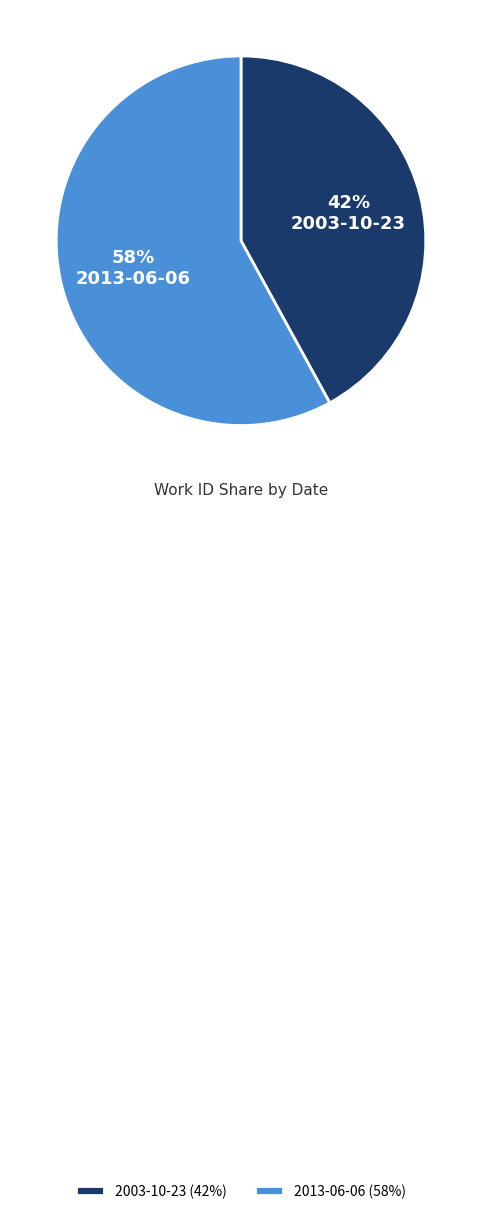

Combined, do 2013-06-06 and 2003-10-23 account for over 50%?

Yes